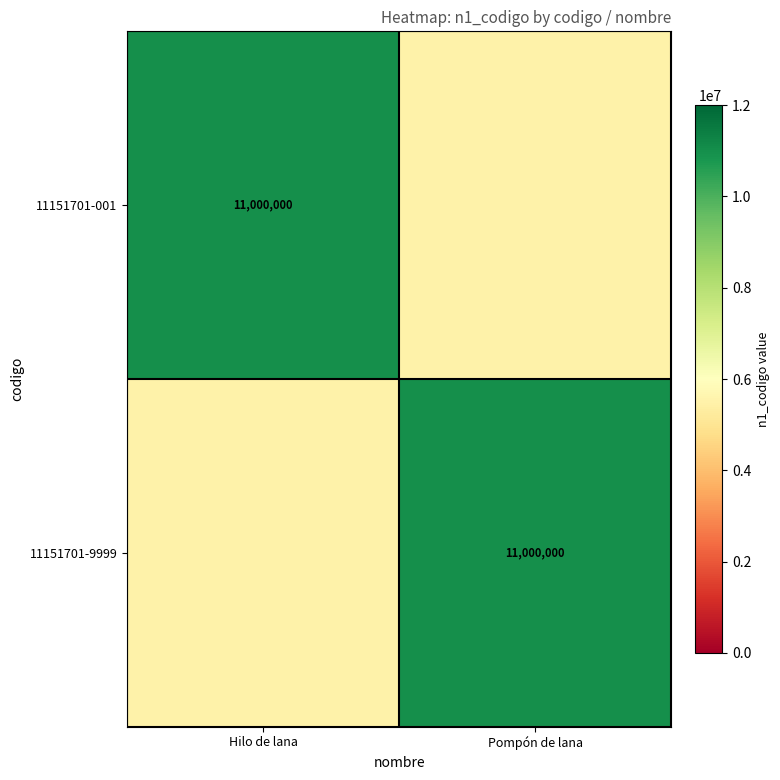

The value of 11151701-001 at Hilo de lana is 11000000. True or false?

True